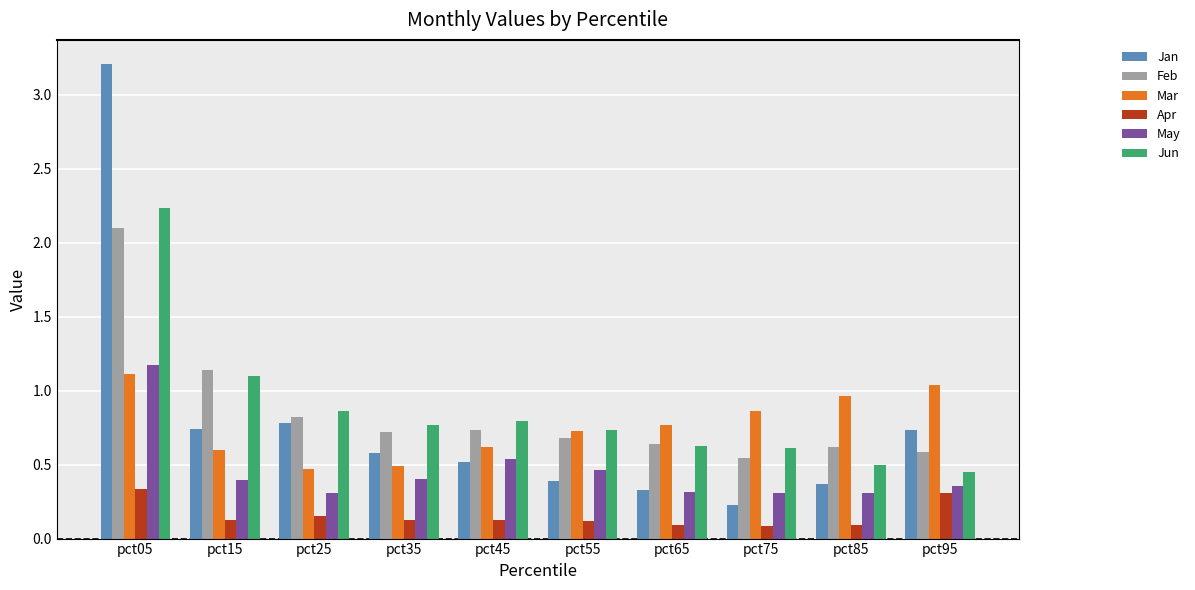

What is the difference between the maximum and second lowest values in the Jun series?

1.7